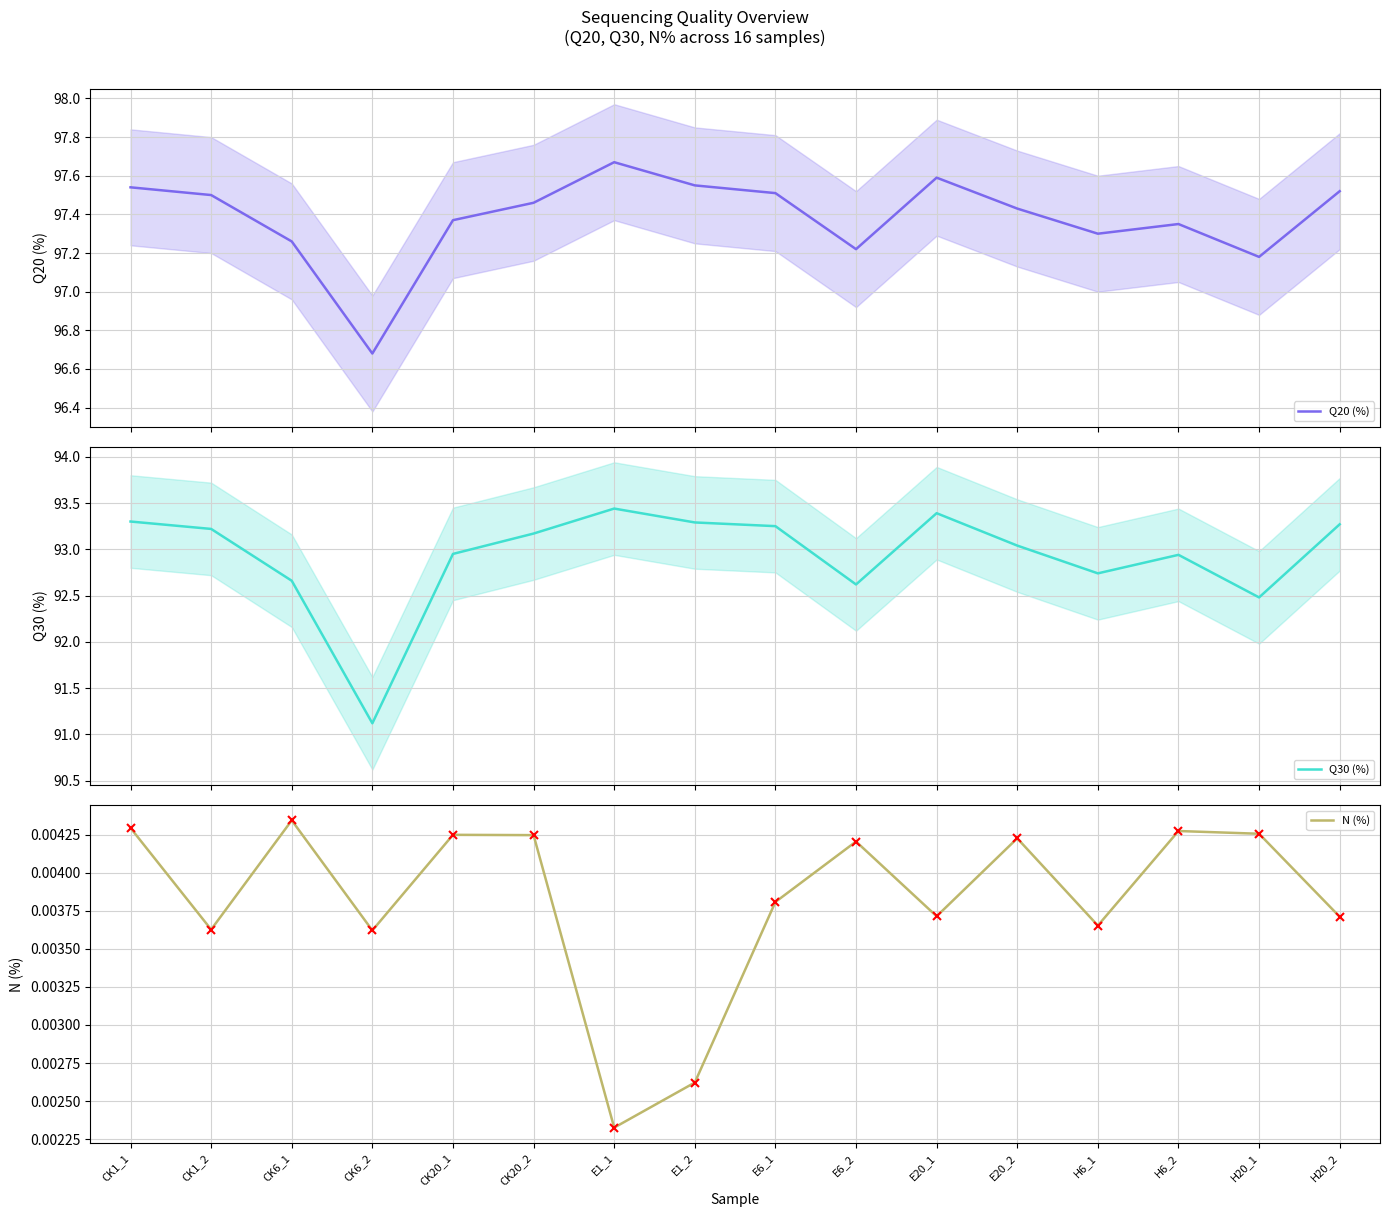

What is the approximate value of Q30 (%) at E6_1?

93.2